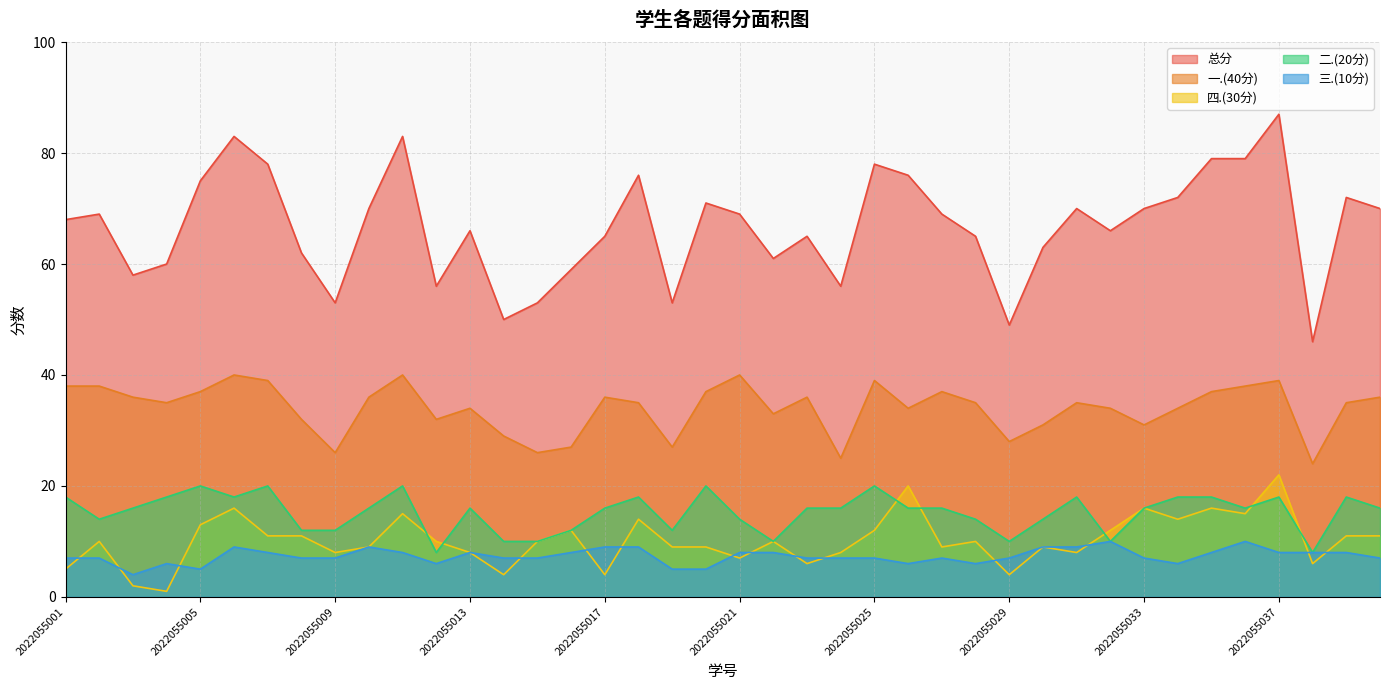

What are all the series names shown in the legend?

总分, 一.(40分), 四.(30分), 二.(20分), 三.(10分)